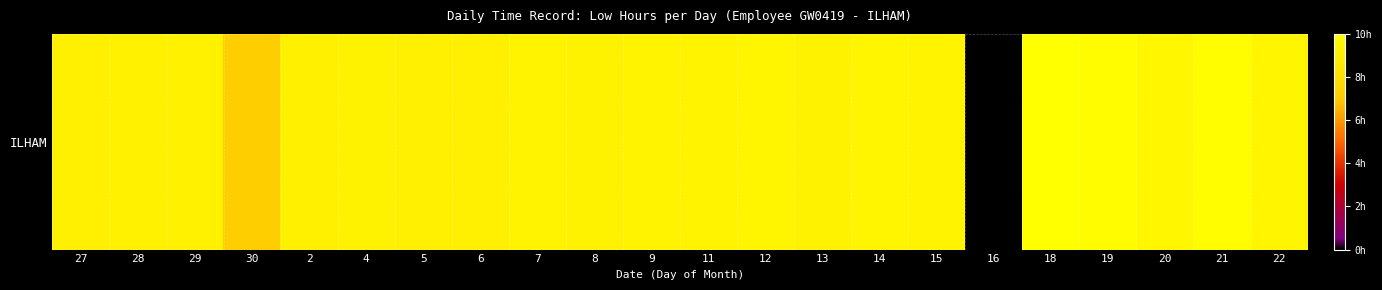

Reading left to right, transcribe all the data shown in this chart.

9.1	9.2	9.2	7.1	9.1	9.2	9.1	9.0	9.3	9.2	9.3	9.3	9.4	9.2	9.4	9.3	0.0	10.0	9.8	9.5	9.9	9.4